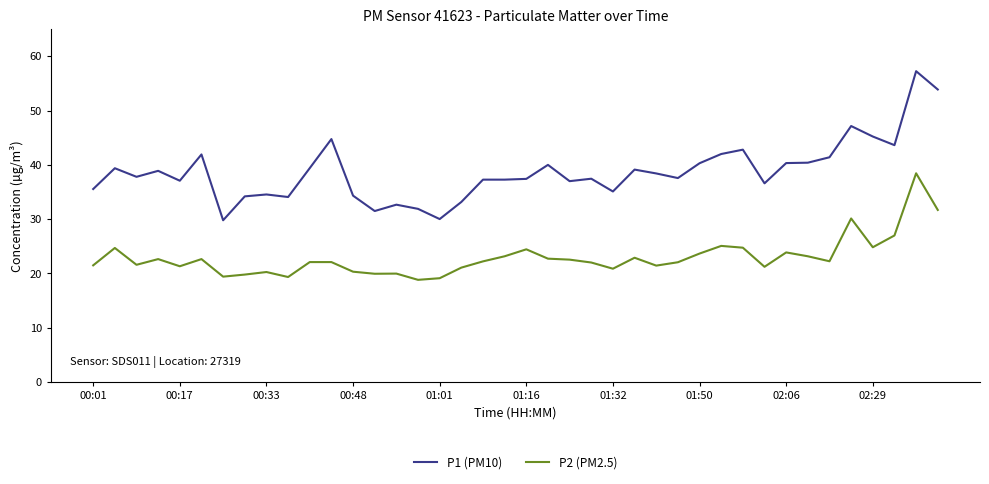

What is the average value of the P1 (PM10) series?

38.7